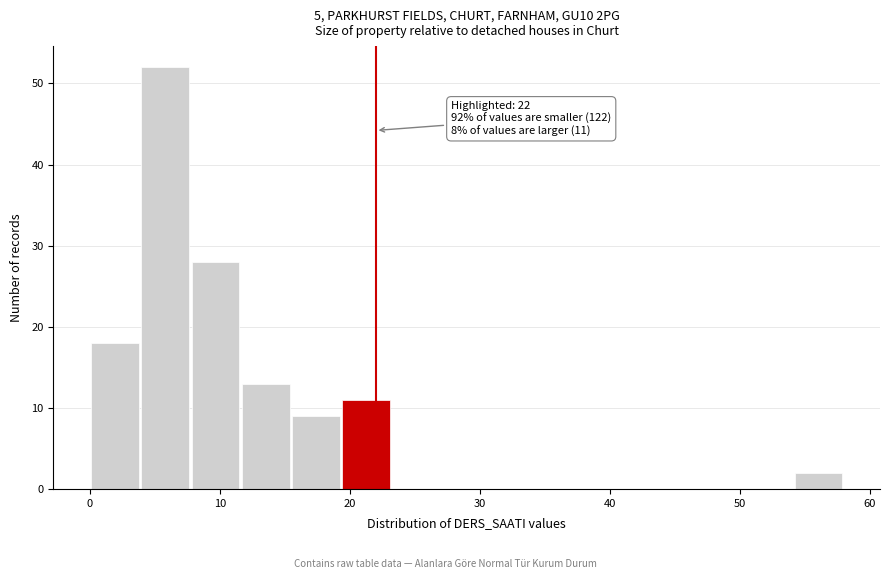

Read against the x-axis, roughly where is the centre of the tallest bar?

6